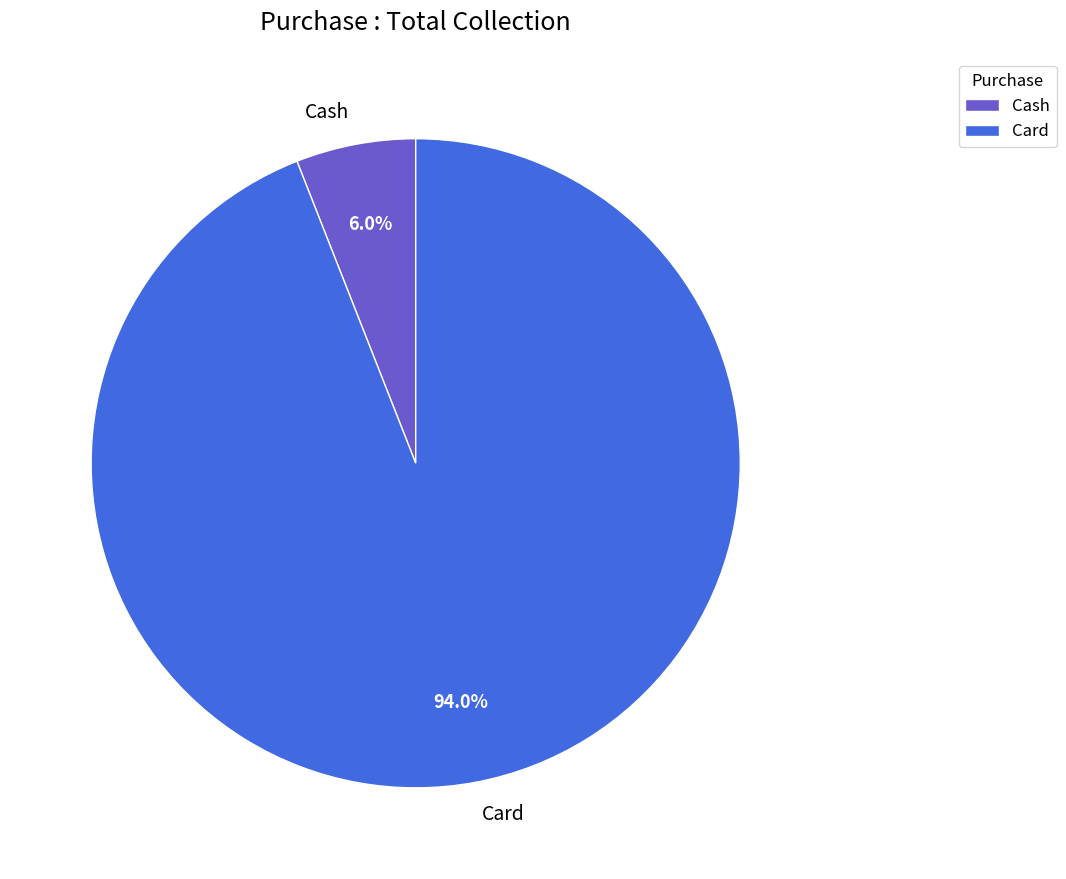

How many slices are in this pie chart?

2